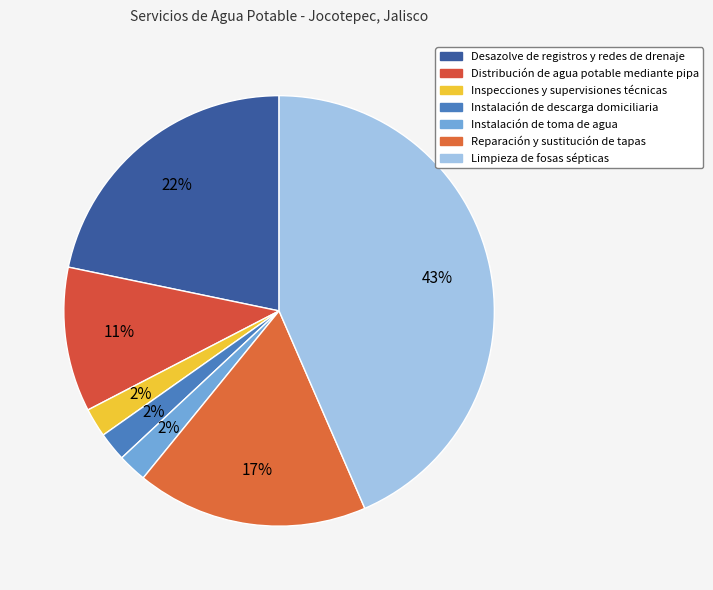

How many slices are in this pie chart?

7